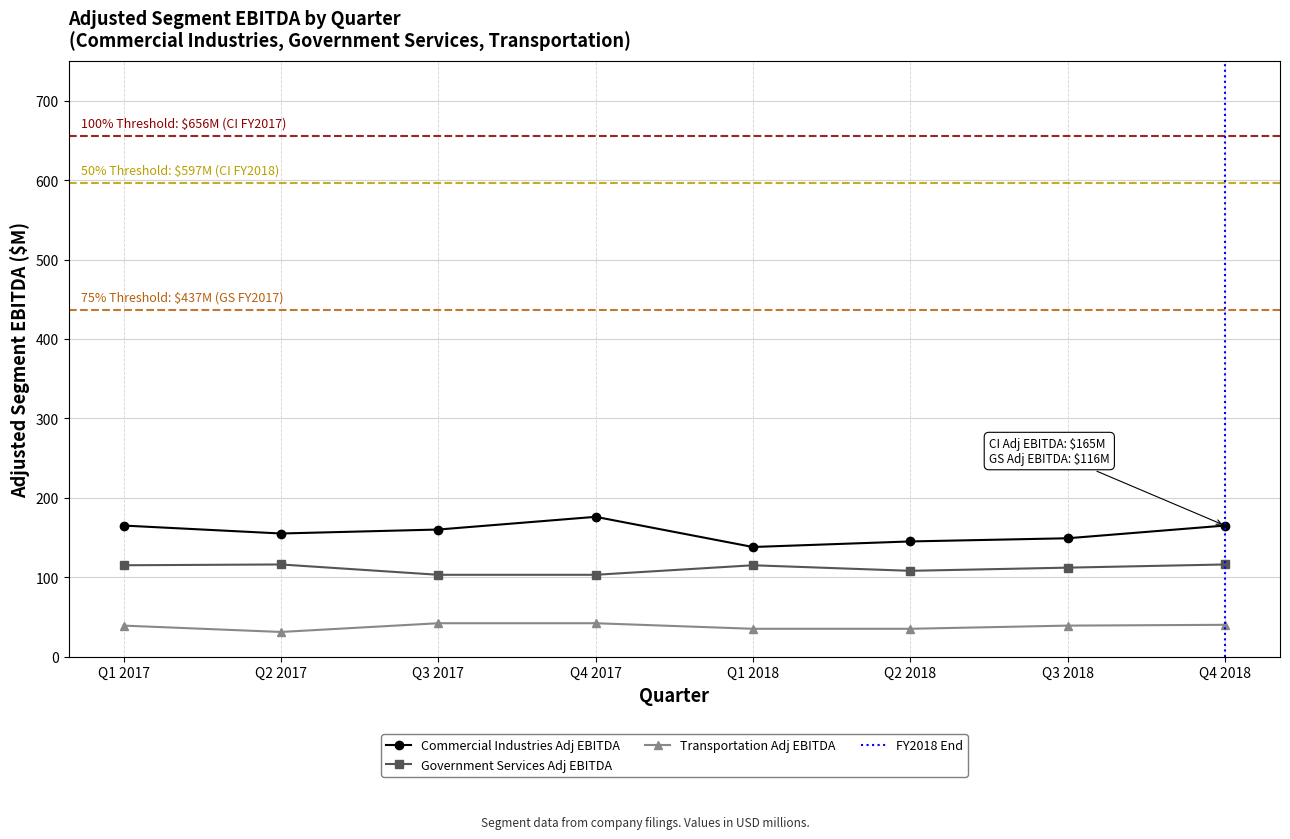

List the series in order of their peak value, highest first.

Commercial Industries Adj EBITDA, Government Services Adj EBITDA, Transportation Adj EBITDA